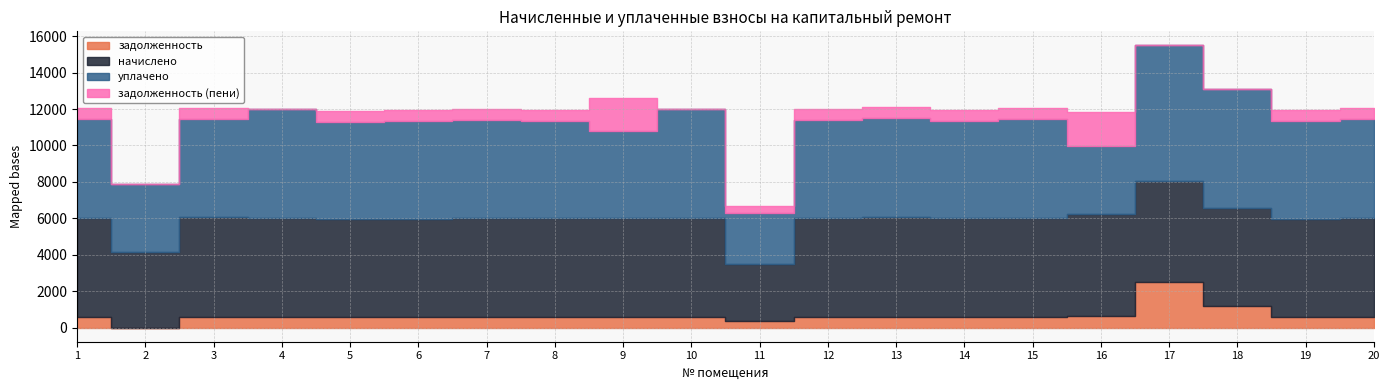

At which category does уплачено reach its first local peak?

4